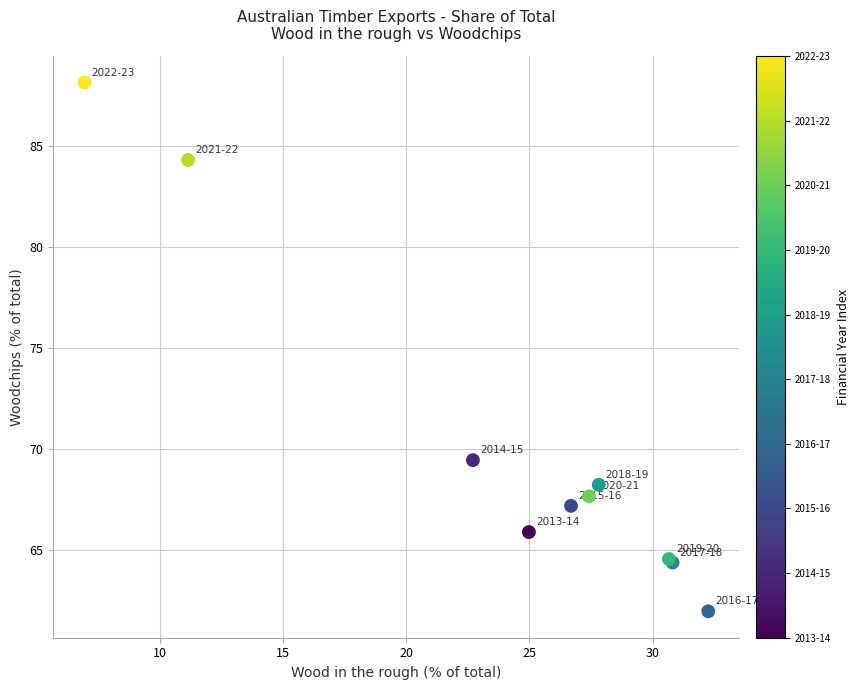

What Y value in the scatter plot is closest to 75?

69.4